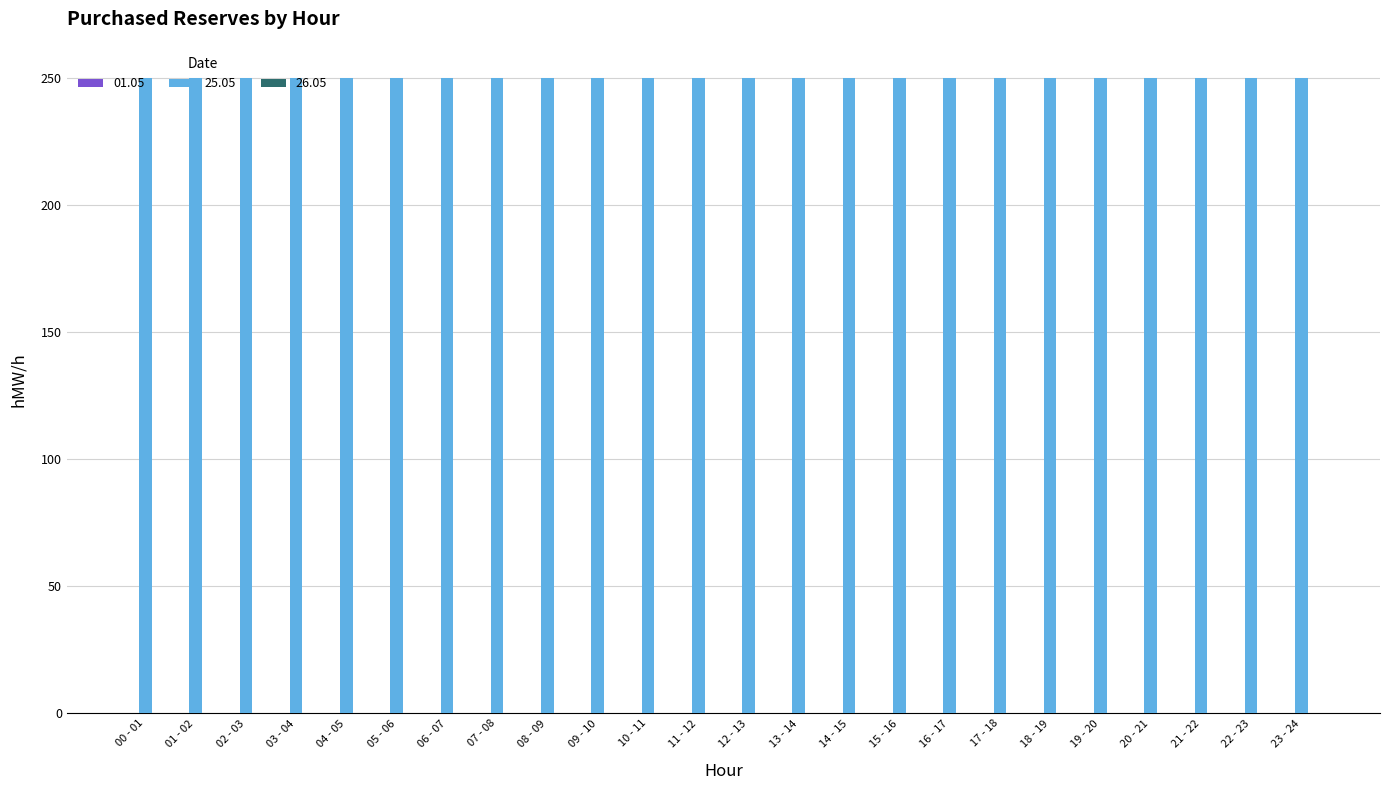

Where is 25.05 nearest to the value 250?

00 - 01